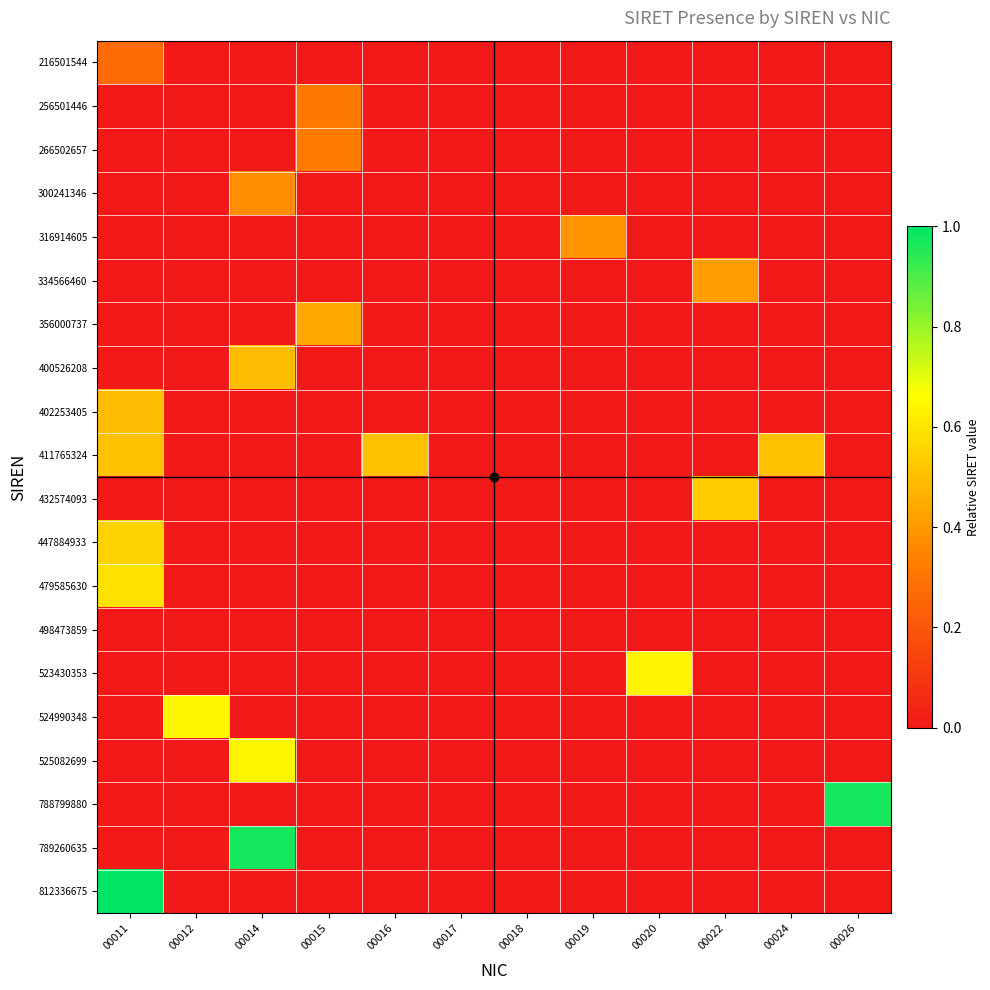

At 00014, list the series in order from smallest to largest.

216501544, 256501446, 266502657, 316914605, 334566460, 356000737, 402253405, 411765324, 432574093, 447884933, 479585630, 498473859, 523430353, 524990348, 788799880, 812336675, 300241346, 400526208, 525082699, 789260635